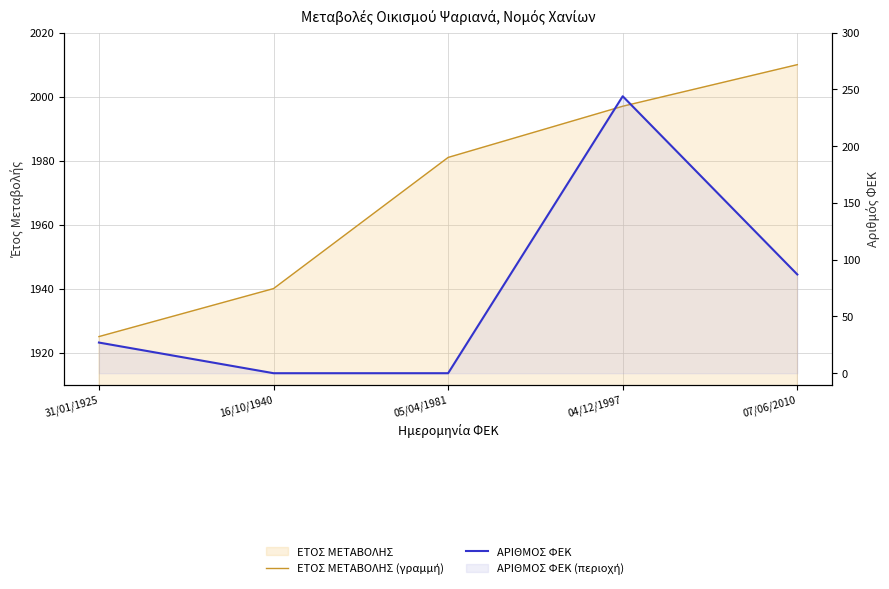

At which label is ΕΤΟΣ ΜΕΤΑΒΟΛΗΣ (γραμμή) closest to 1967?

05/04/1981